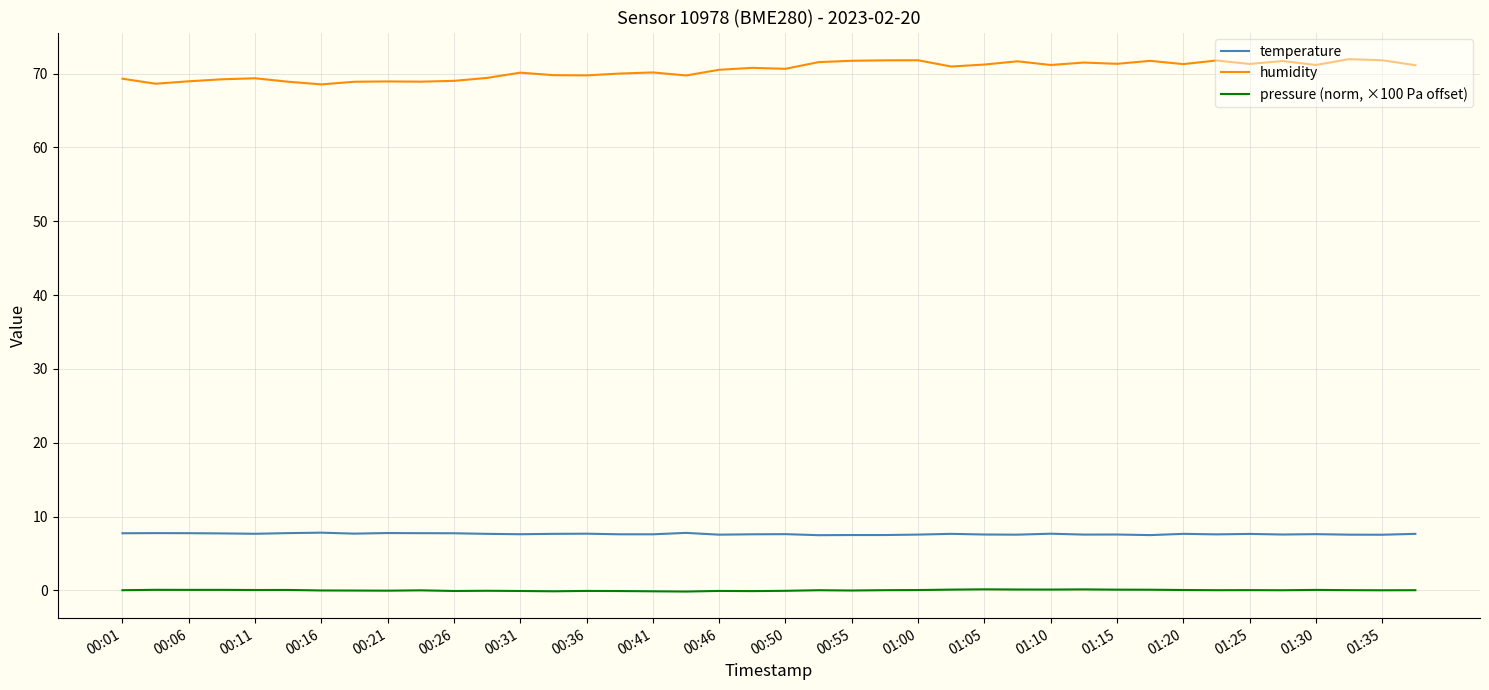

Which series has the largest range (max minus min)?

humidity